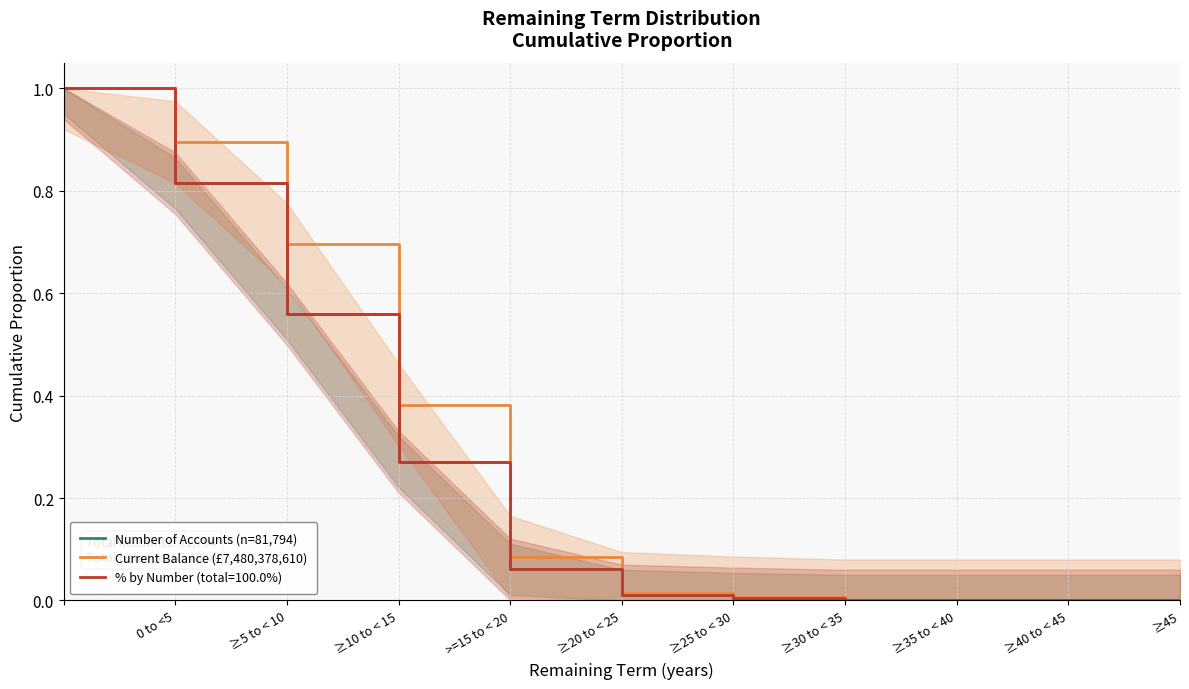

What is the difference between the second highest and second lowest values in the Current Balance (£7,480,378,610) series?

0.9